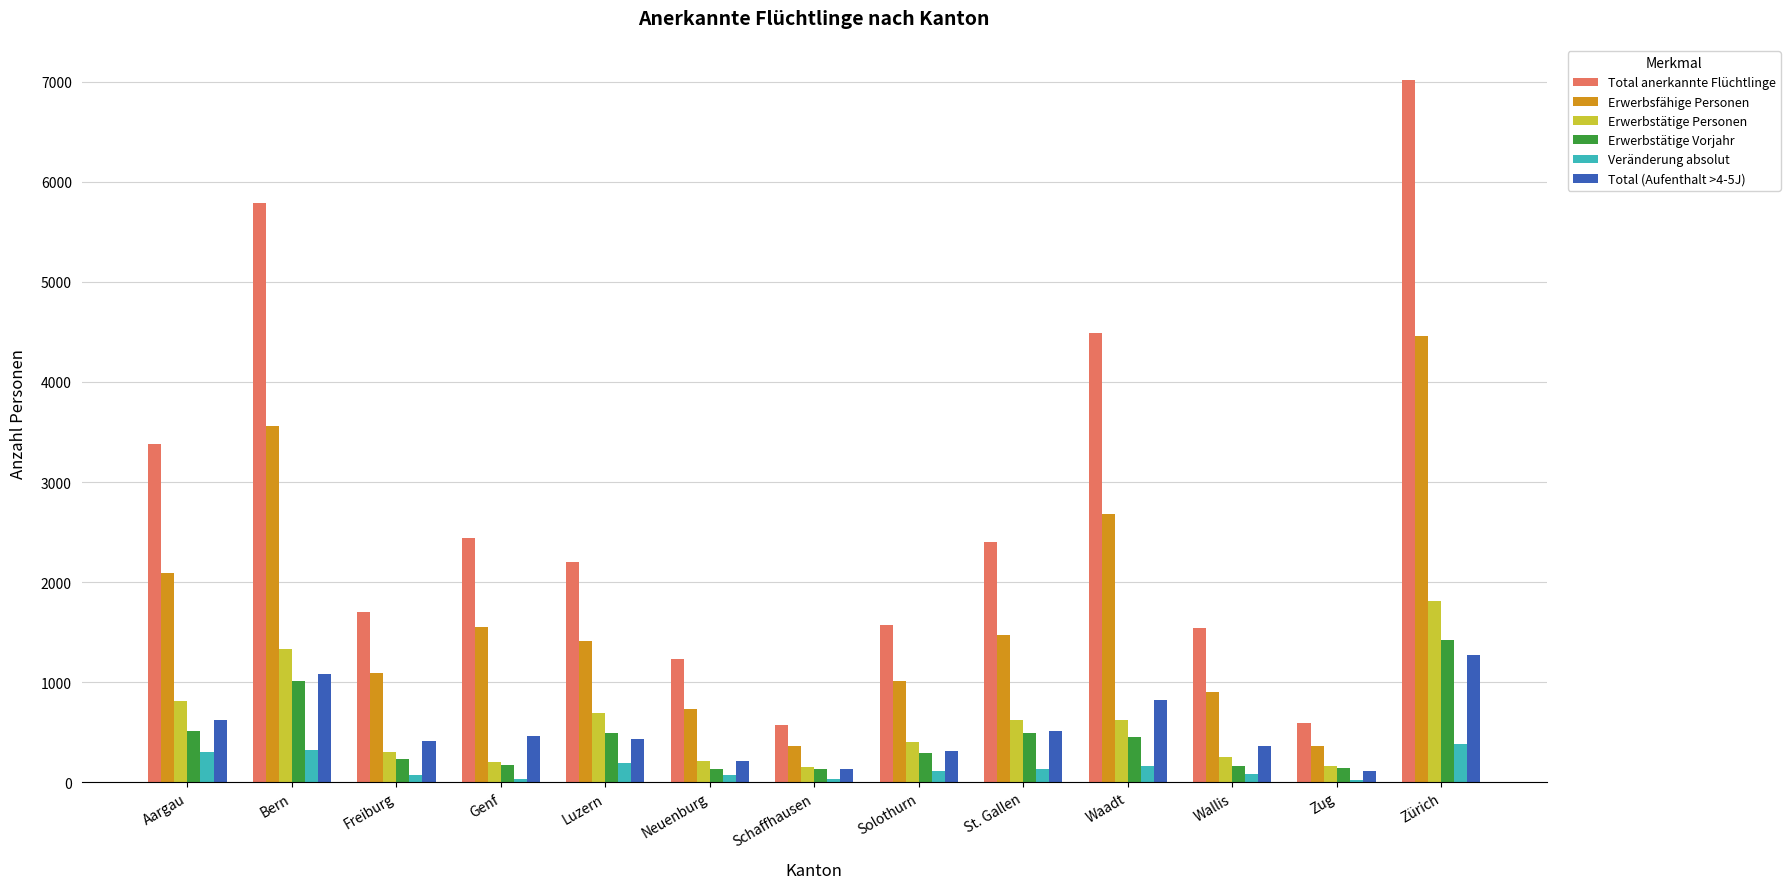

Between Aargau and Zug, which series saw the biggest shift?

Total anerkannte Flüchtlinge